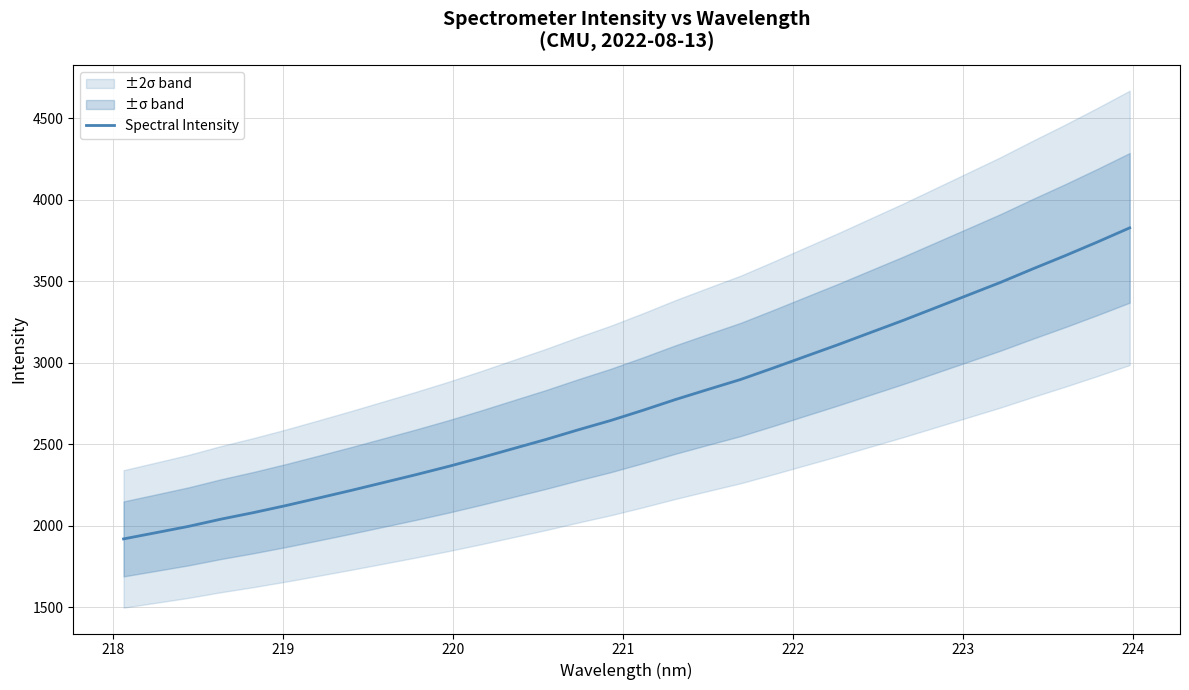

What is the highest value of the Spectral Intensity series?

3827.2